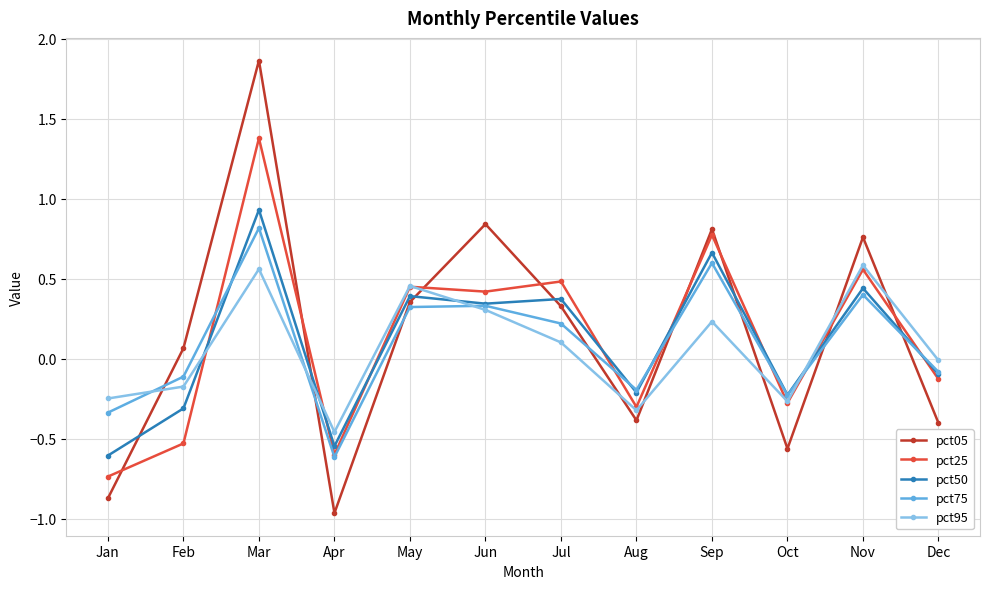

How many interior local valleys does the pct05 series have?

3